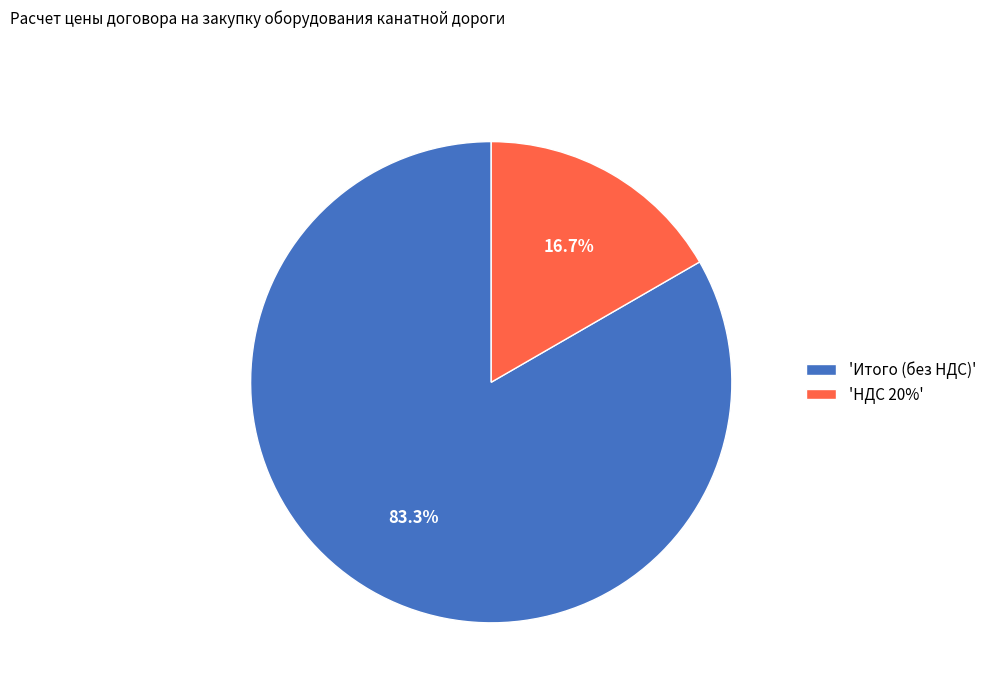

Does 'НДС 20%' represent more than half of the total?

No